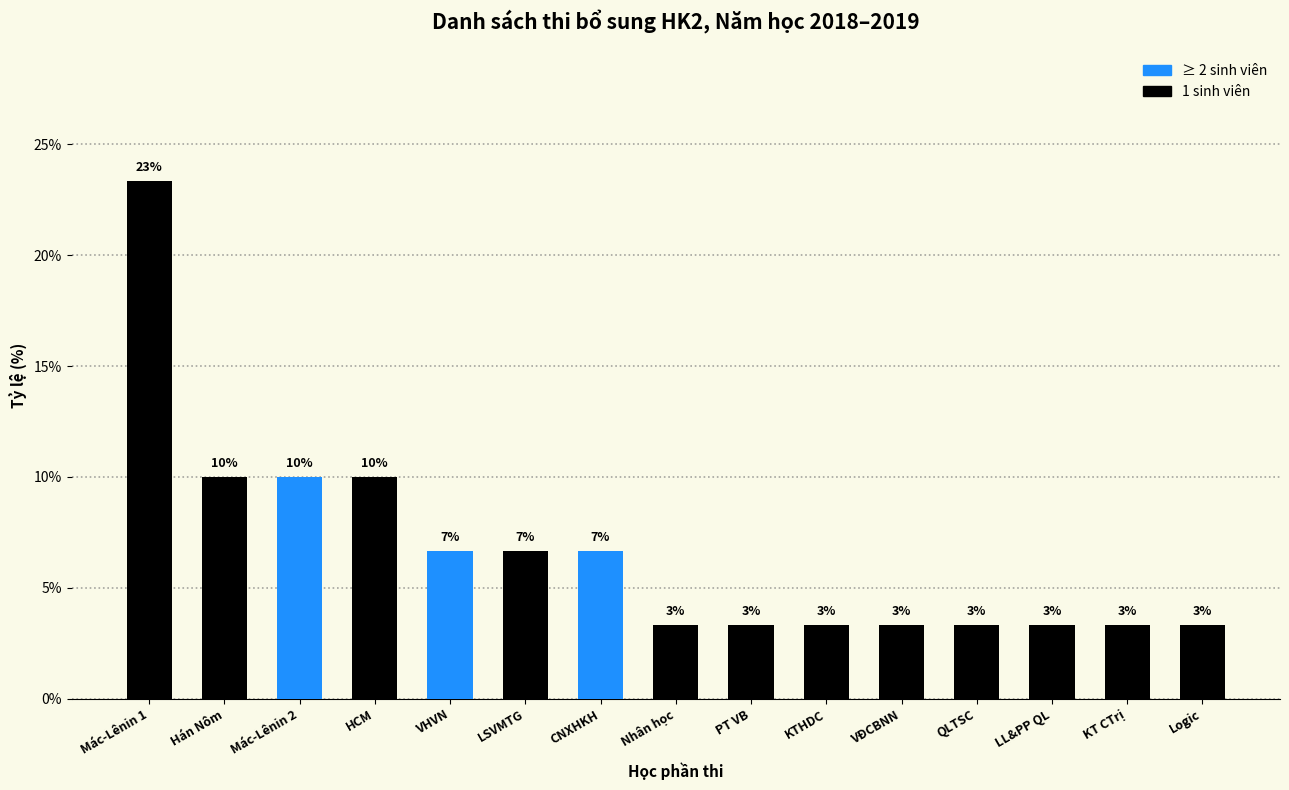

Does the chart contain any negative values?

No